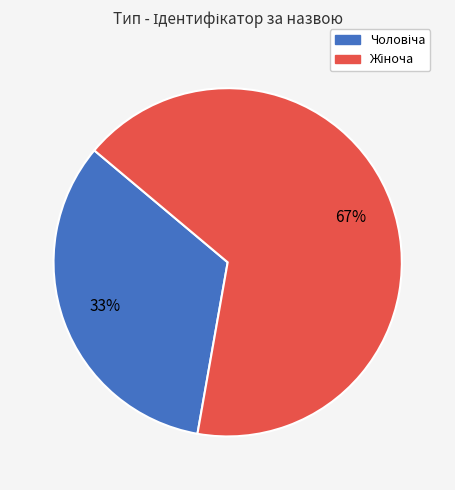

To the nearest percent, what is the average slice percentage?

50%